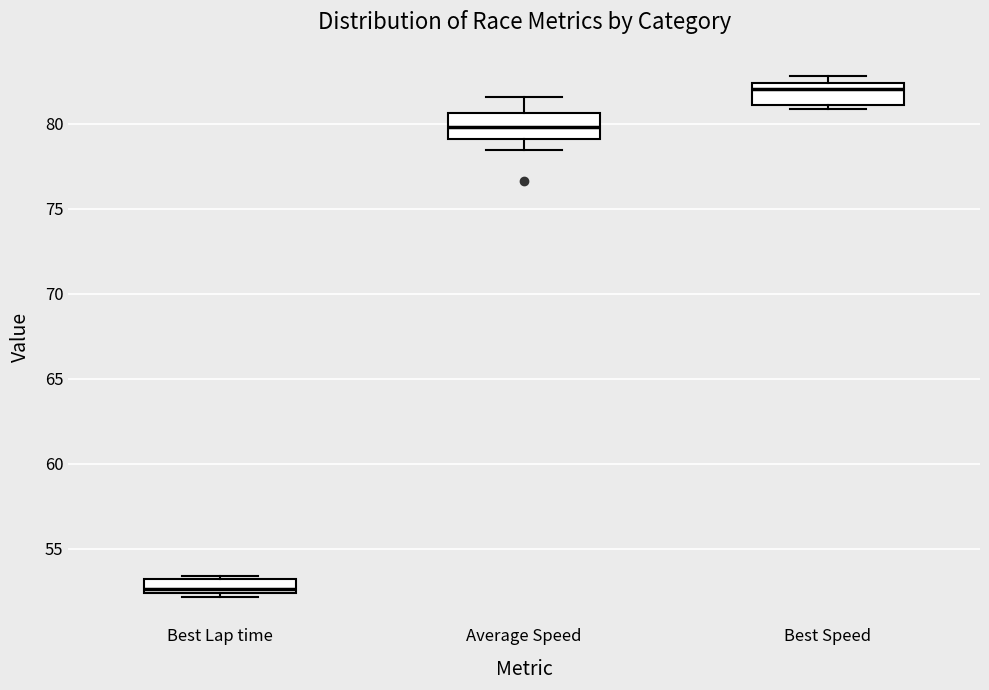

Where is the upper edge of the box for Best Lap time on the y-axis? The values are not printed on the chart, so give them approximately, as read against the axis.

53.5